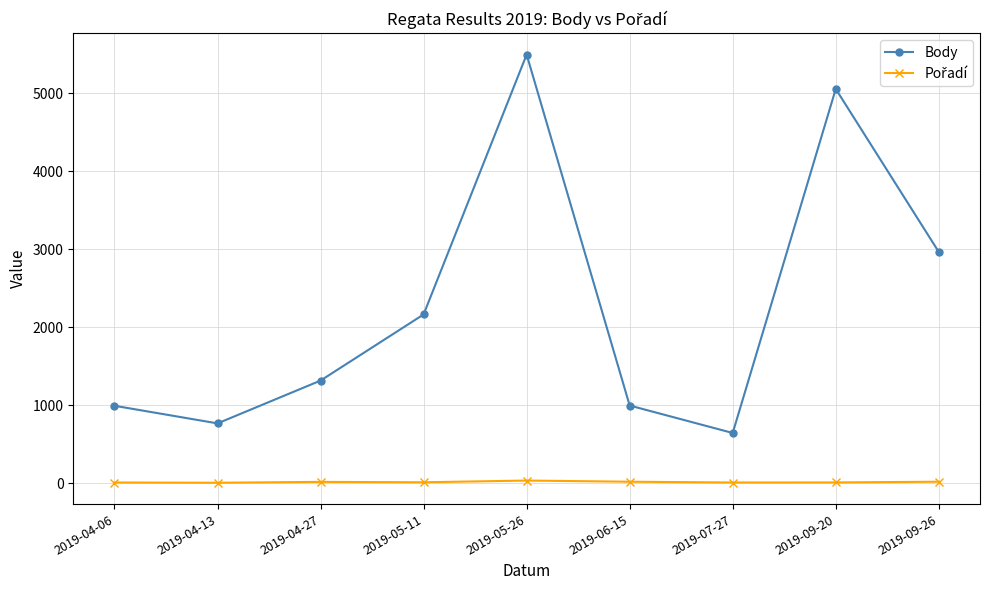

At which label is Body closest to 3071?

2019-09-26